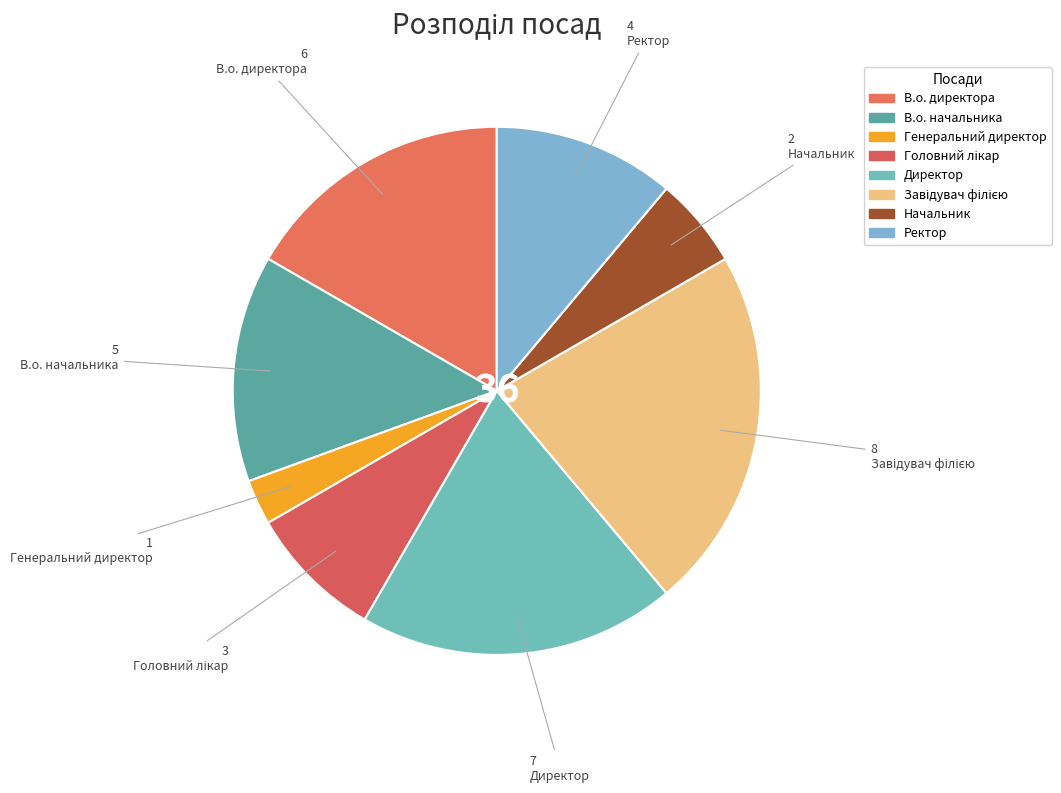

To the nearest percent, what is the difference between the largest and smallest slice percentages?

19%